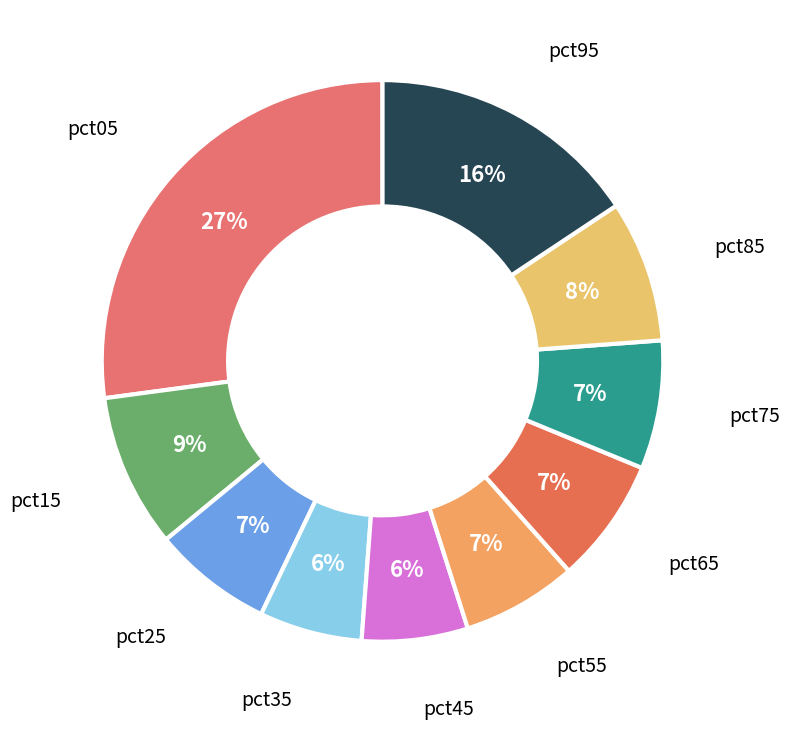

To the nearest percent, what percentage of the pie is pct65?

7%